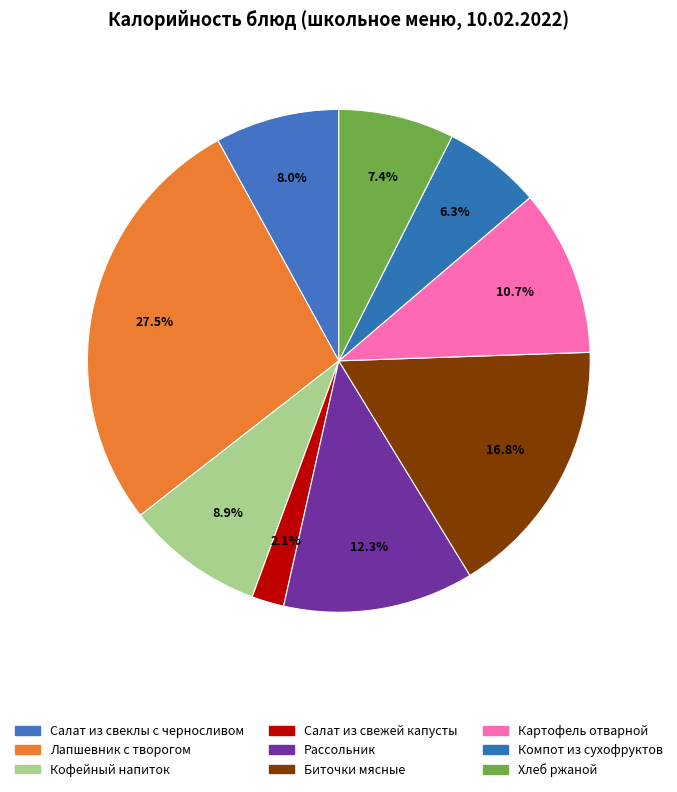

Count the number of slices in the pie.

9